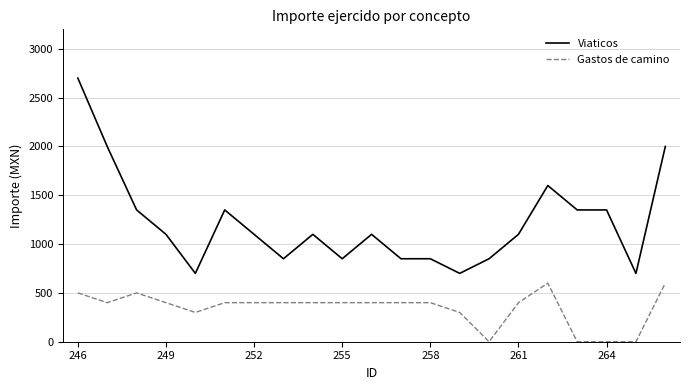

What is the lowest value of the Viaticos series?

700